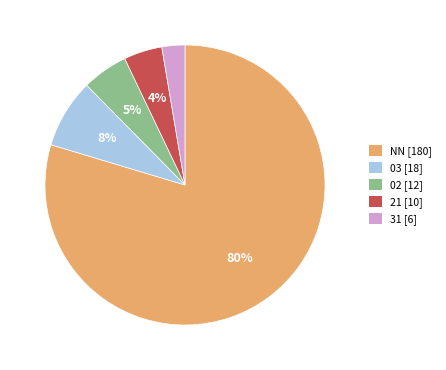

What is the majority slice?

NN